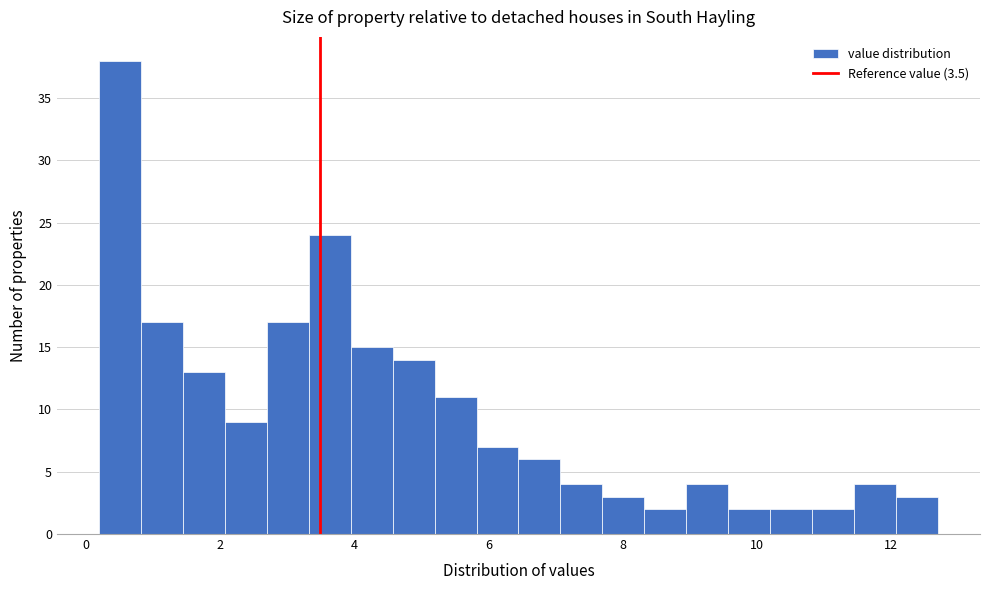

Around what value on the x-axis is the tallest bar? Give the approximate position of its centre, as read against the axis.

0.6